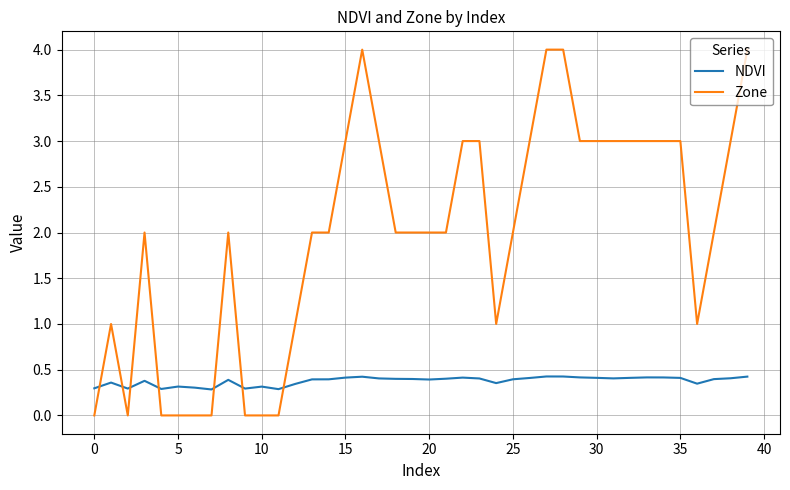

What is the difference between the maximum and minimum values in the Zone series?

4.0